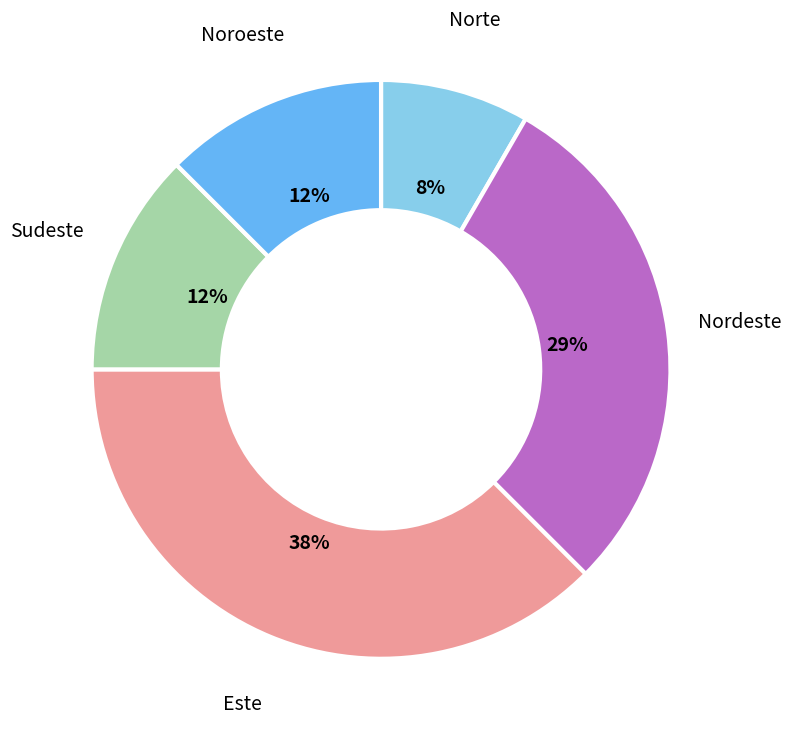

Is there a majority slice in this chart?

No